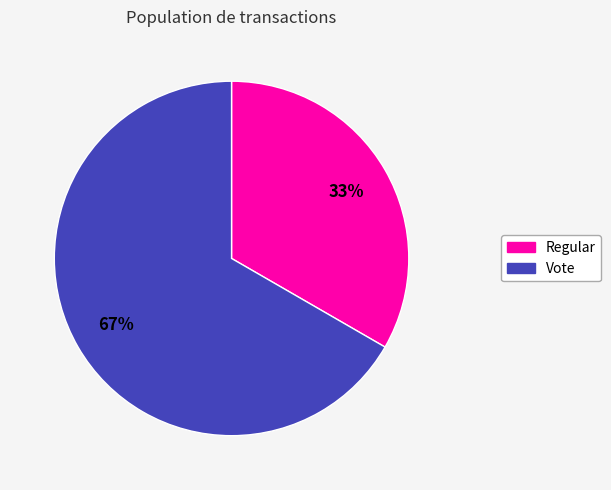

Which slice is the smallest?

Regular